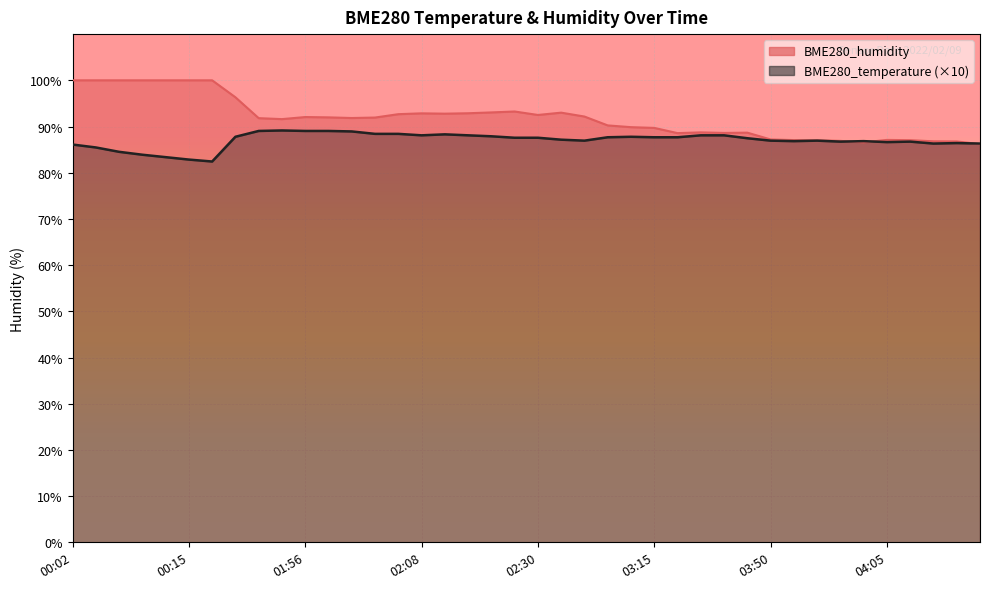

True or false: BME280_humidity and BME280_temperature cross at least once.

True